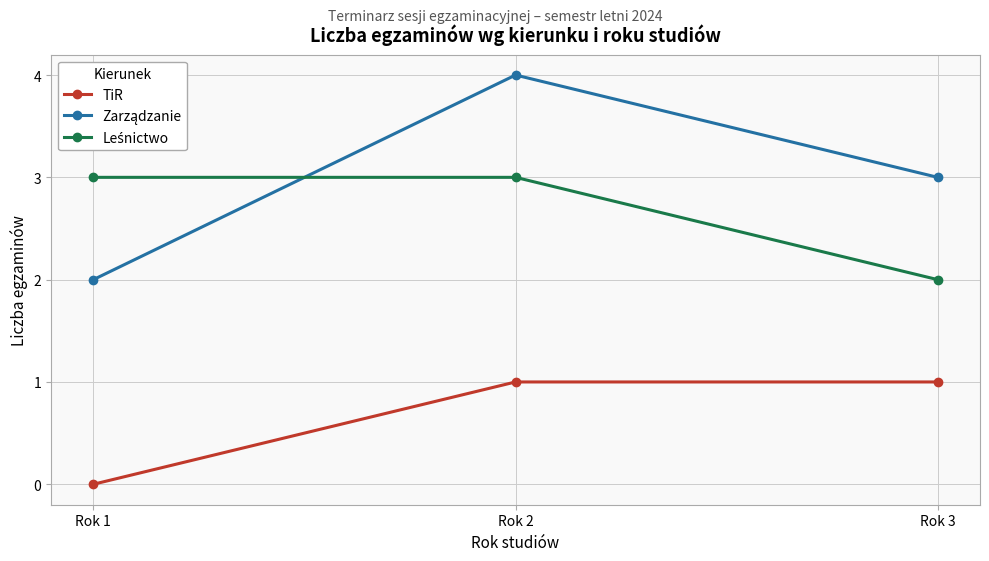

At which category is the sum across all series the highest?

Rok 2